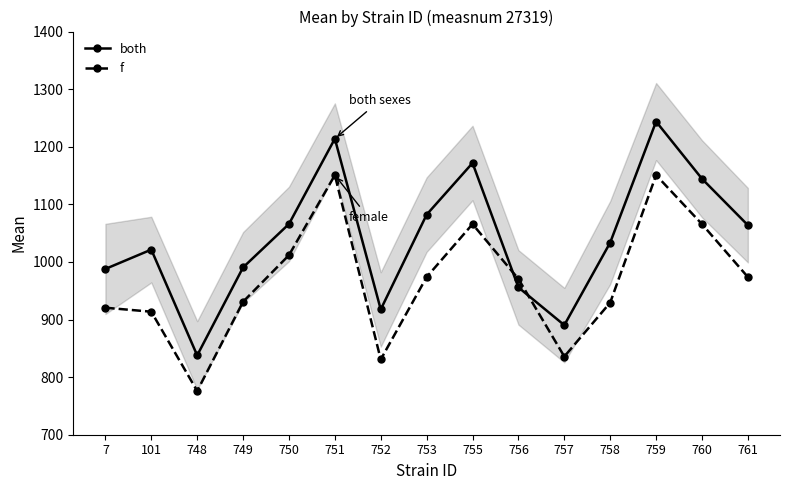

How many lines are shown in the chart?

2